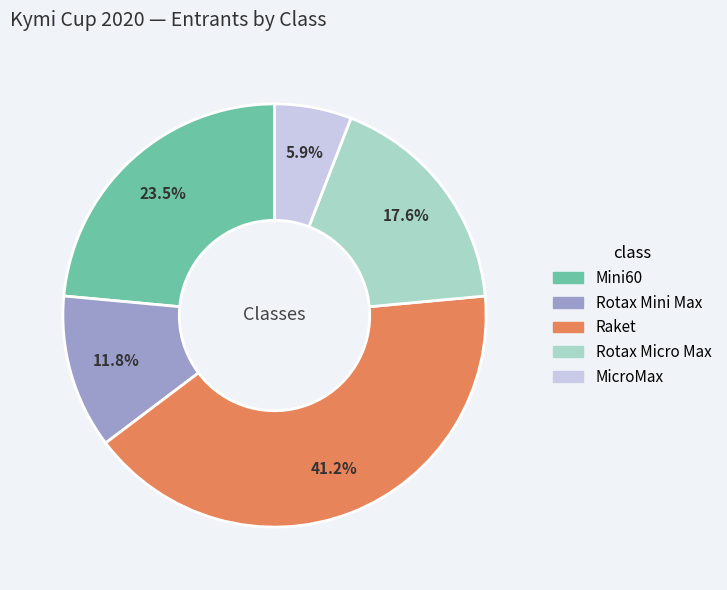

What is the largest slice in the pie chart?

Raket